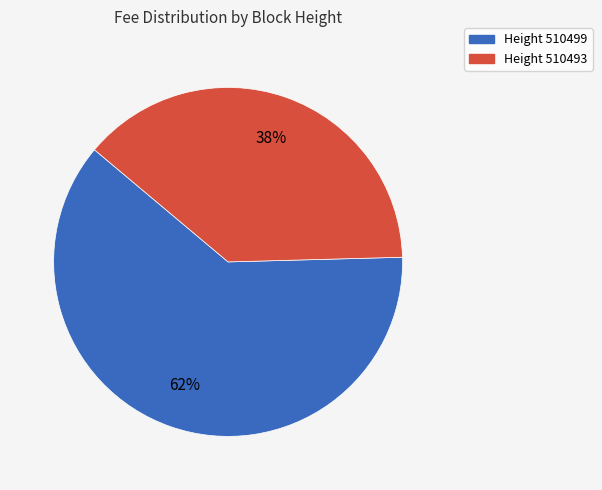

Is there any slice that represents more than half of the pie?

Yes